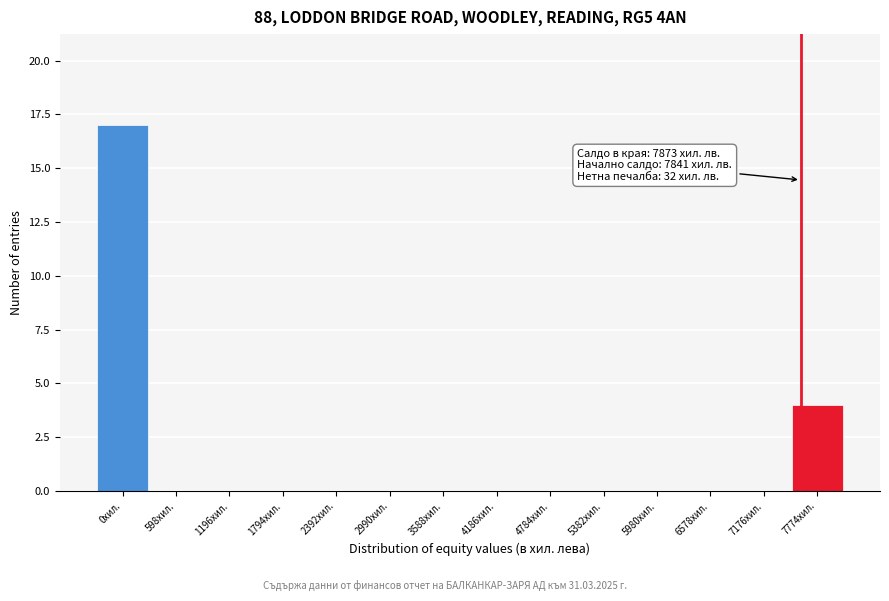

Reading right to left, what are all the values shown in this chart?

7774хил.=4	7176хил.=0	6578хил.=0	5980хил.=0	5382хил.=0	4784хил.=0	4186хил.=0	3588хил.=0	2990хил.=0	2392хил.=0	1794хил.=0	1196хил.=0	598хил.=0	0хил.=17